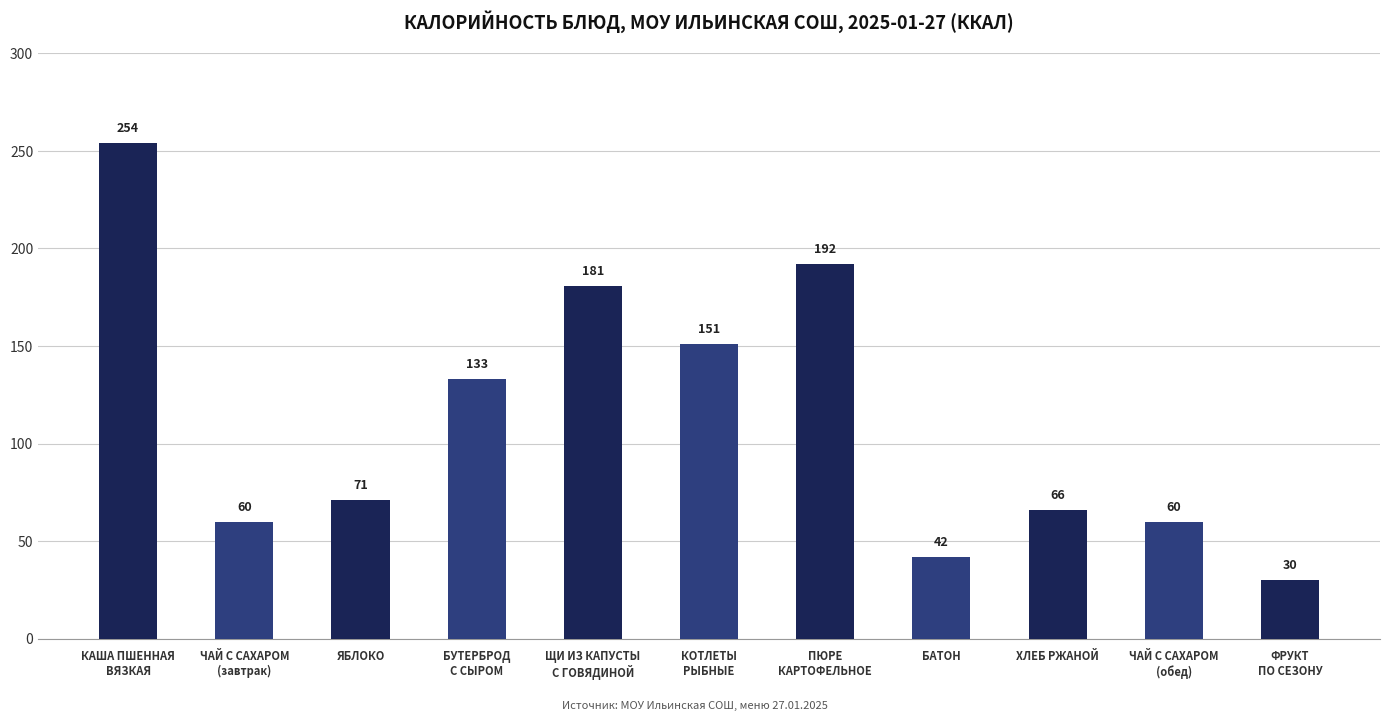

Between ФРУКТ
ПО СЕЗОНУ and ЩИ ИЗ КАПУСТЫ
С ГОВЯДИНОЙ, which is larger?

ЩИ ИЗ КАПУСТЫ
С ГОВЯДИНОЙ